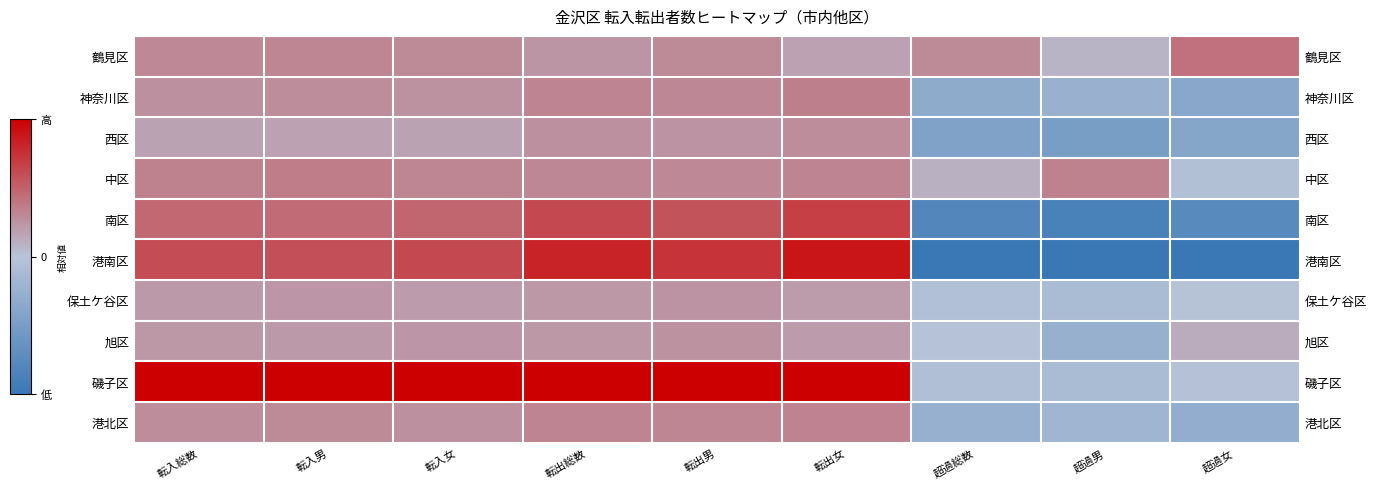

True or false: 保土ケ谷区 has a value of -0.0 at 超過総数.

True